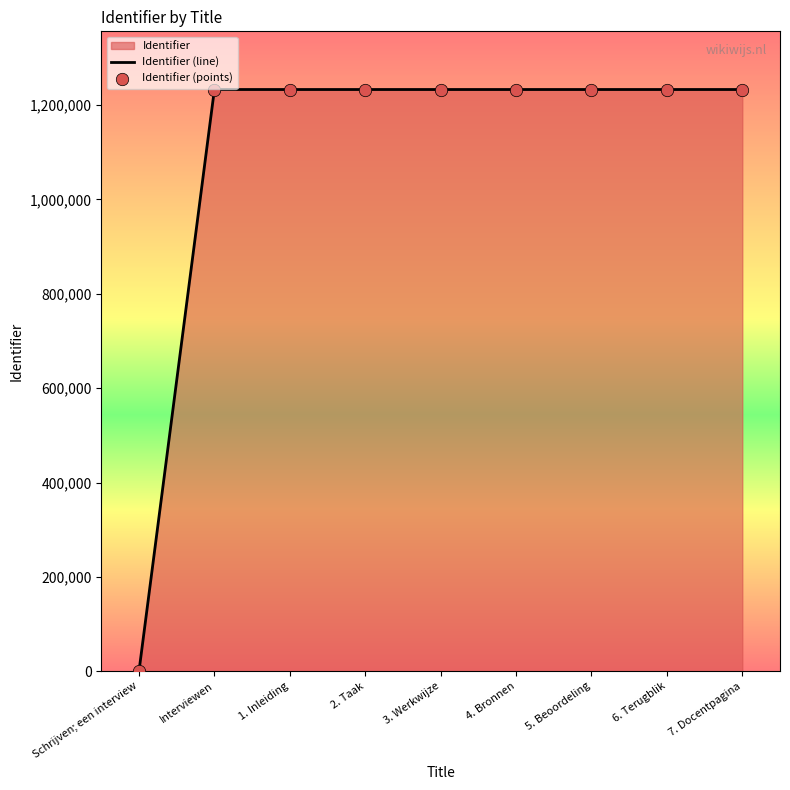

What is the change in value from 4. Bronnen to 5. Beoordeling?

+2